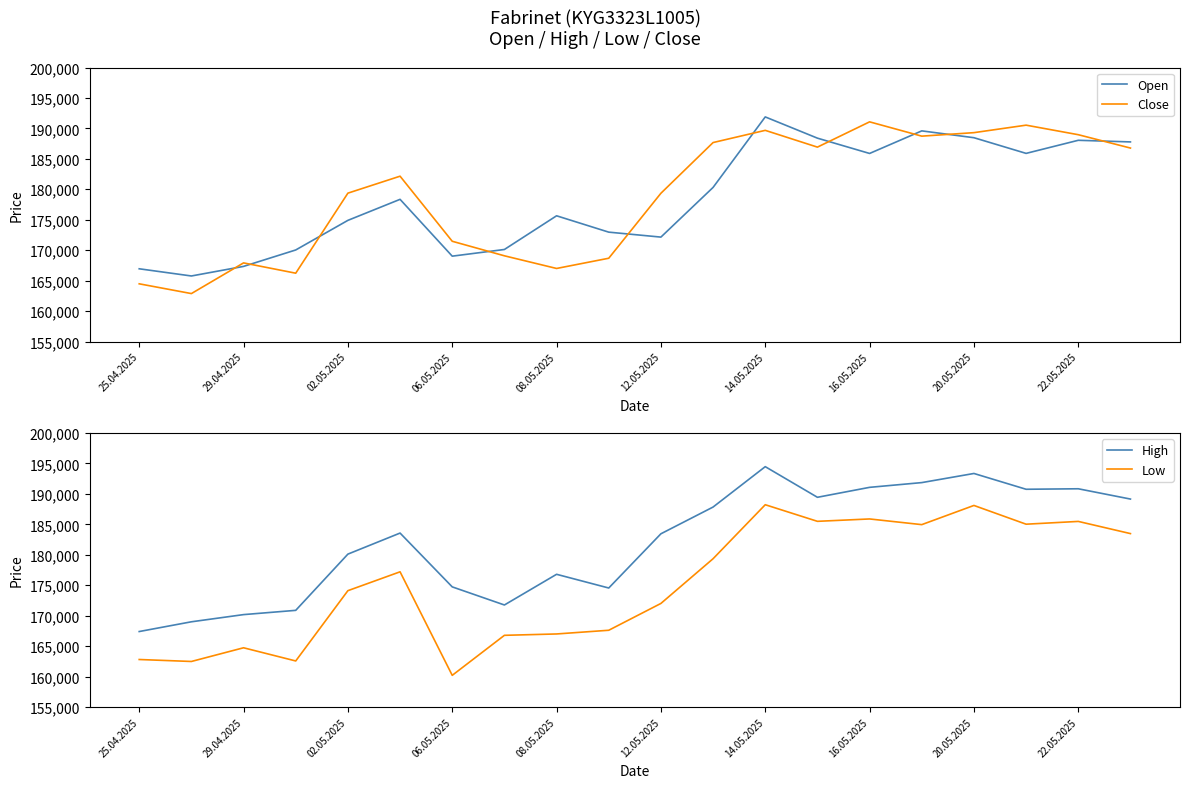

Which category has the highest value in the Close series?

16.05.2025